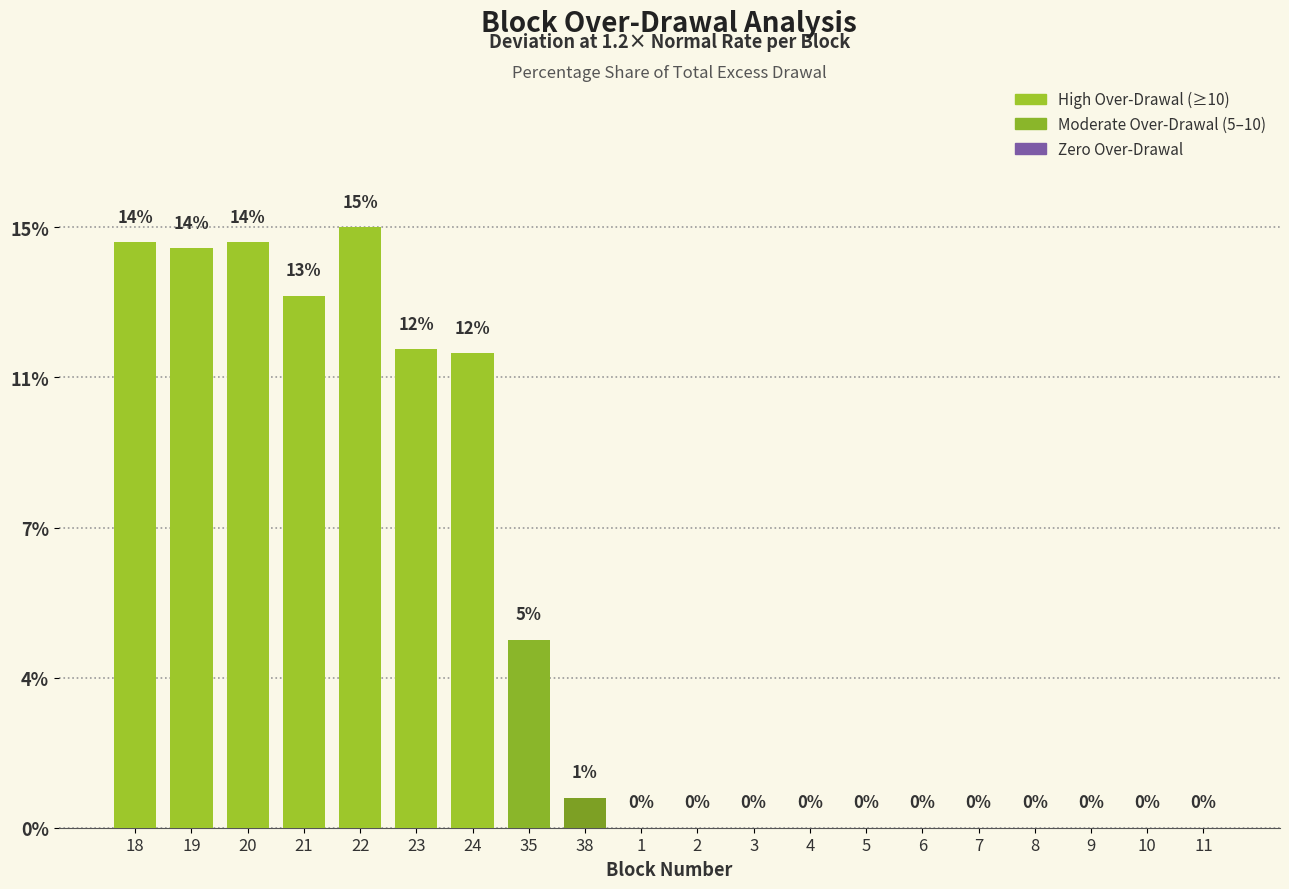

What position from the left is 20?

3